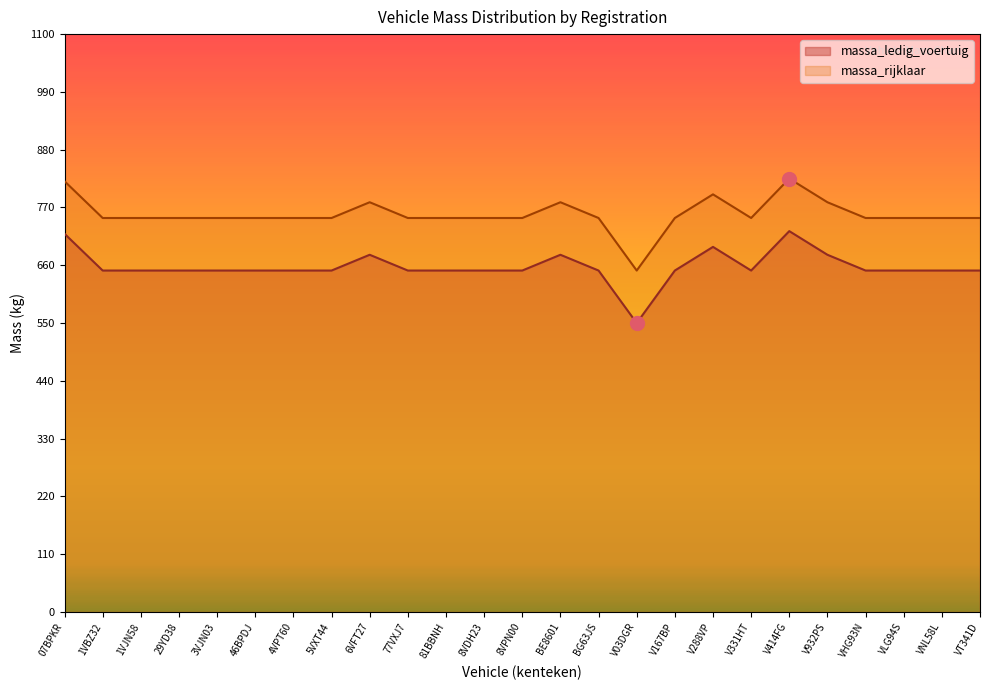

Which label corresponds to the smallest value in the chart?

V03DGR